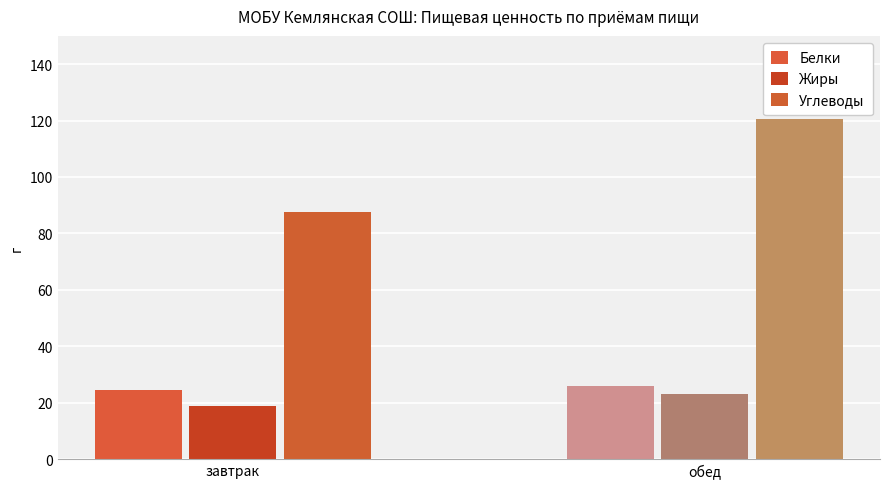

What are all the series names shown in the legend?

Белки, Жиры, Углеводы